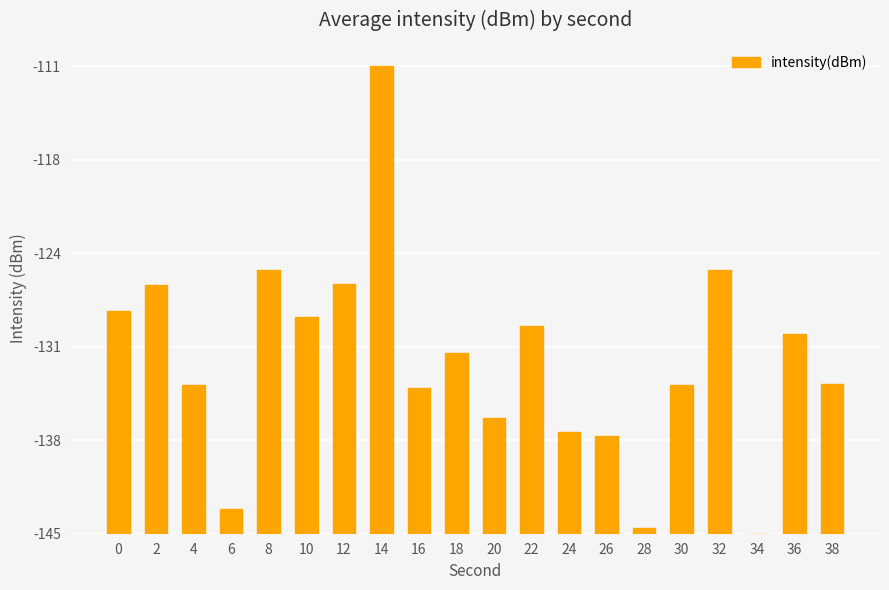

List the labels in order of value, largest first.

14, 8, 32, 12, 2, 0, 10, 22, 36, 18, 38, 4, 30, 16, 20, 24, 26, 6, 28, 34